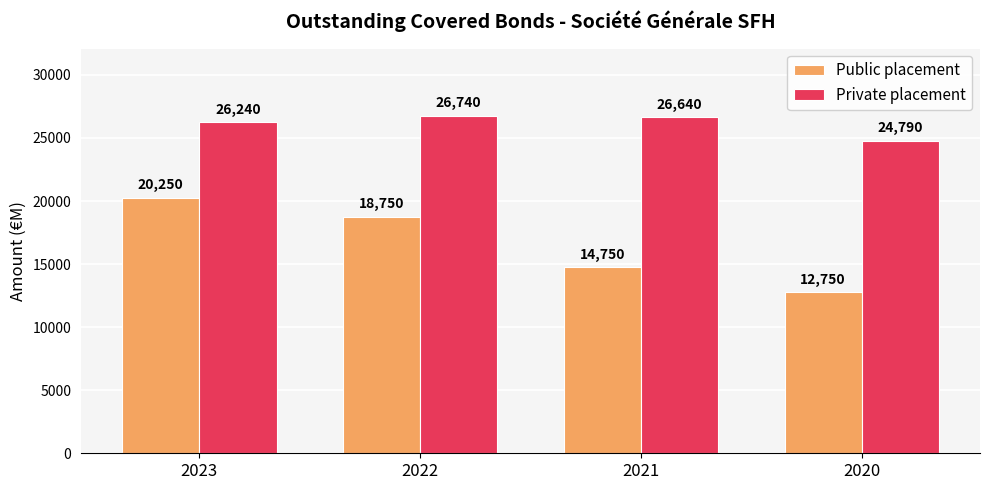

Which series has the largest total across all categories?

Private placement